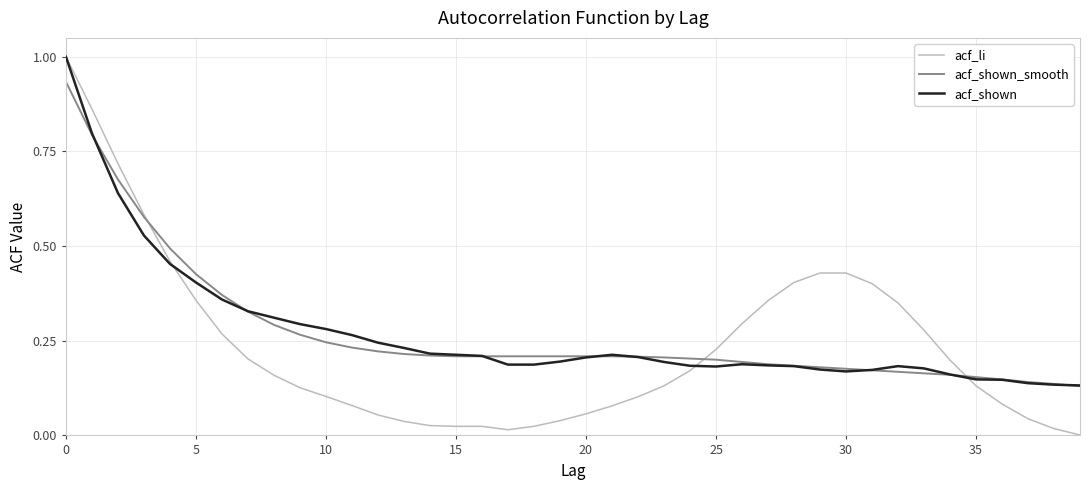

Which series has the widest spread of values?

acf_li